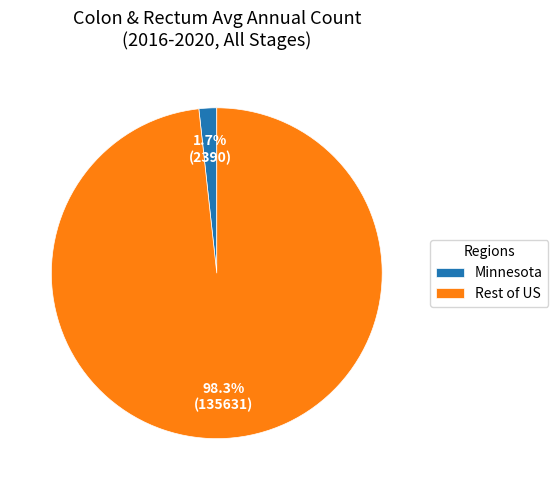

Between Rest of US and Minnesota, which is larger?

Rest of US